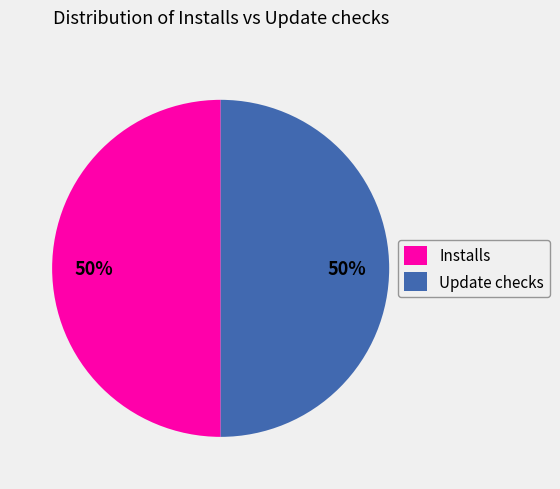

To the nearest percent, what is the average slice percentage?

50%